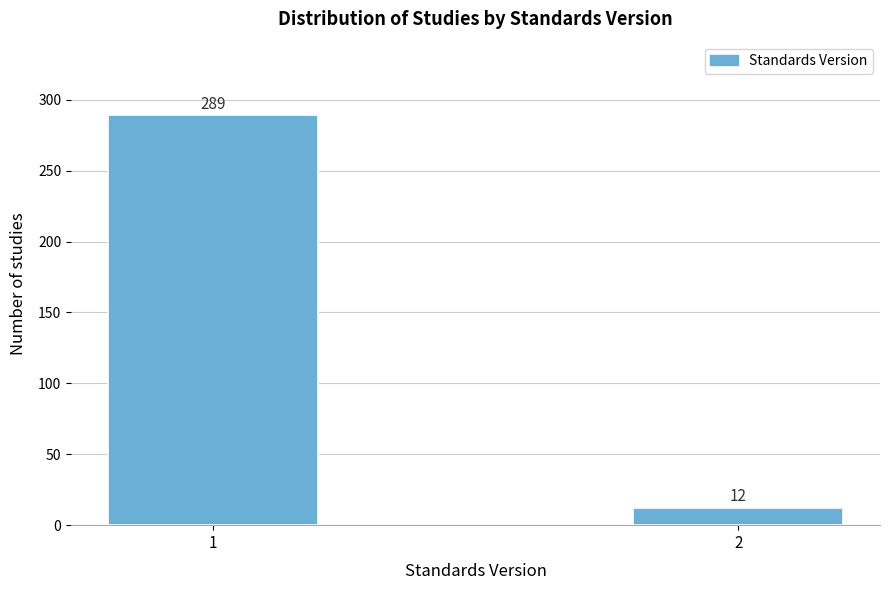

Reading left to right, extract all data points from this chart.

289	12